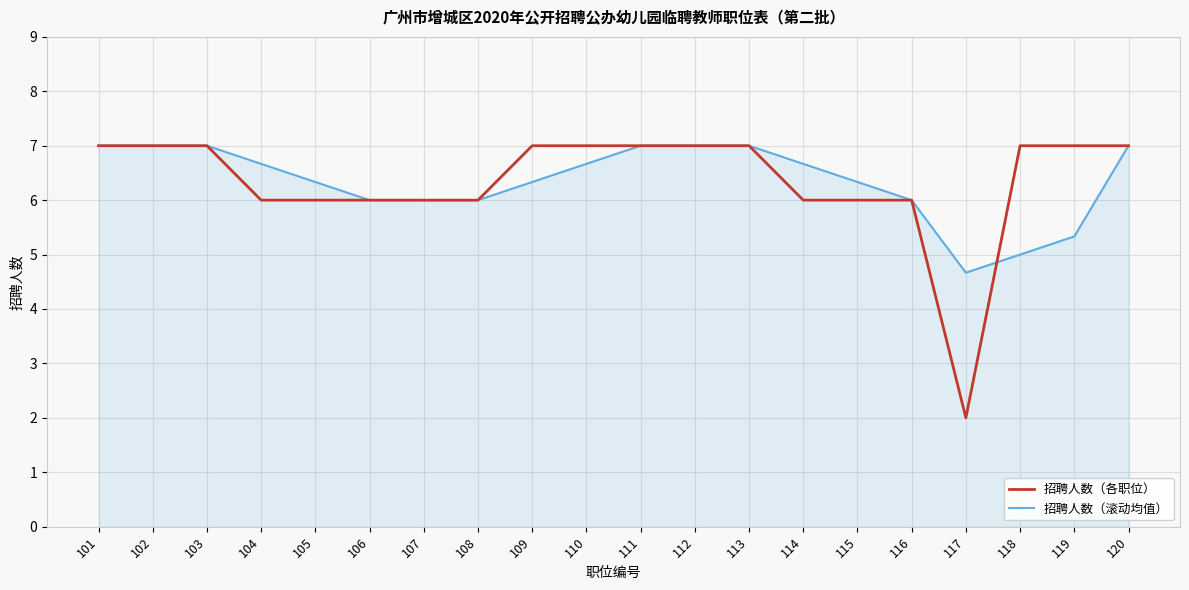

Reading right to left, what are all the values shown in this chart?

招聘人数（各职位）: 120=7.0	119=7.0	118=7.0	117=2.0	116=6.0	115=6.0	114=6.0	113=7.0	112=7.0	111=7.0	110=7.0	109=7.0	108=6.0	107=6.0	106=6.0	105=6.0	104=6.0	103=7.0	102=7.0	101=7.0
招聘人数（滚动均值）: 120=7.0	119=5.3	118=5.0	117=4.7	116=6.0	115=6.3	114=6.7	113=7.0	112=7.0	111=7.0	110=6.7	109=6.3	108=6.0	107=6.0	106=6.0	105=6.3	104=6.7	103=7.0	102=7.0	101=7.0